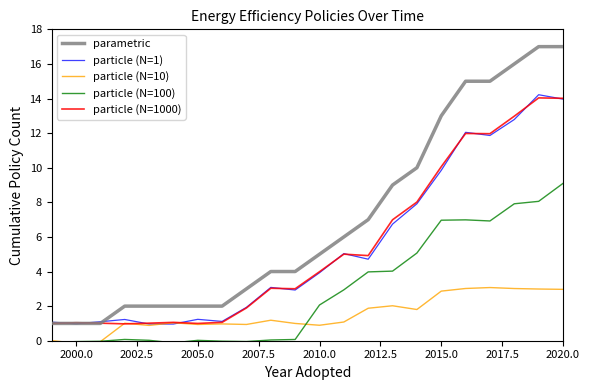

True or false: particle (N=100) and particle (N=1) intersect in this chart.

False